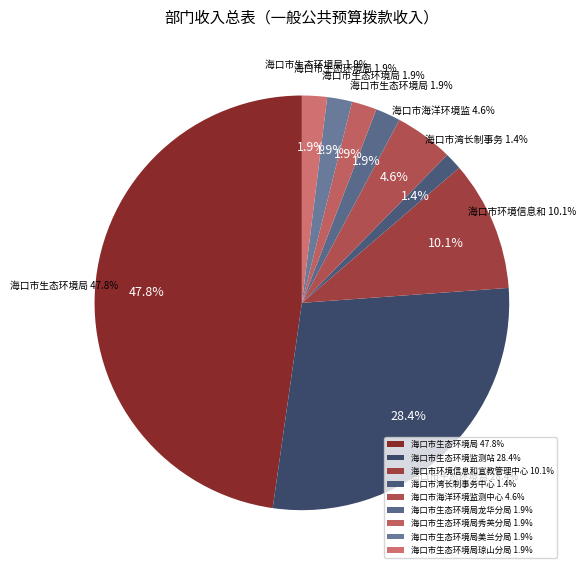

Rank the categories by value from highest to lowest.

海口市生态环境局, 海口市生态环境监测站, 海口市环境信息和宣教管理中心, 海口市海洋环境监测中心, 海口市生态环境局龙华分局, 海口市生态环境局秀英分局, 海口市生态环境局美兰分局, 海口市生态环境局琼山分局, 海口市湾长制事务中心